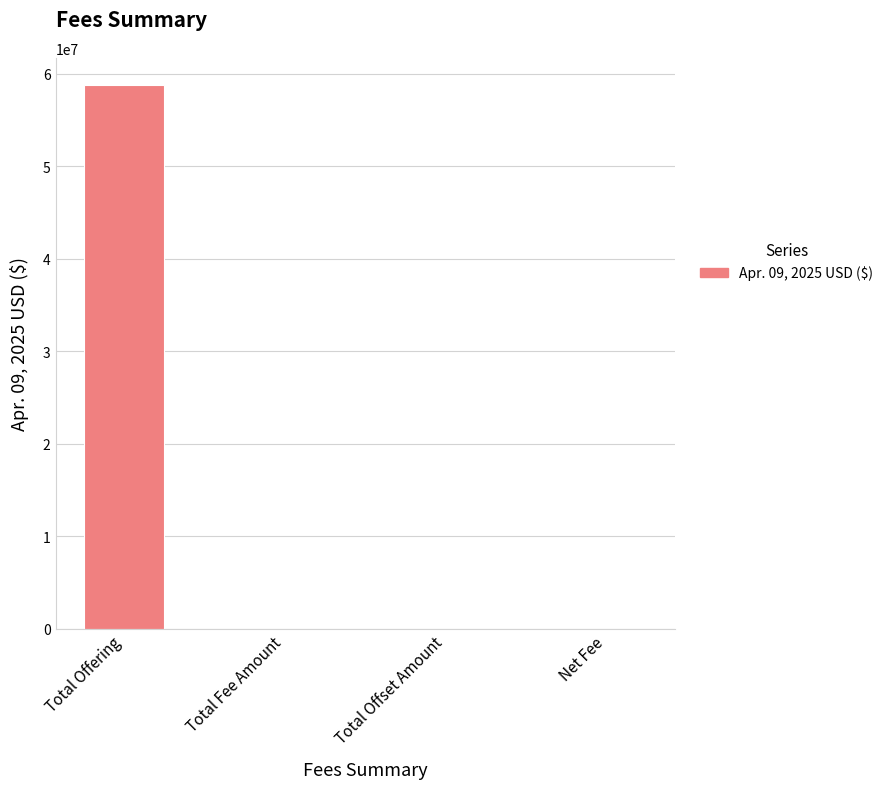

What is the sum of all values?

58790996.3